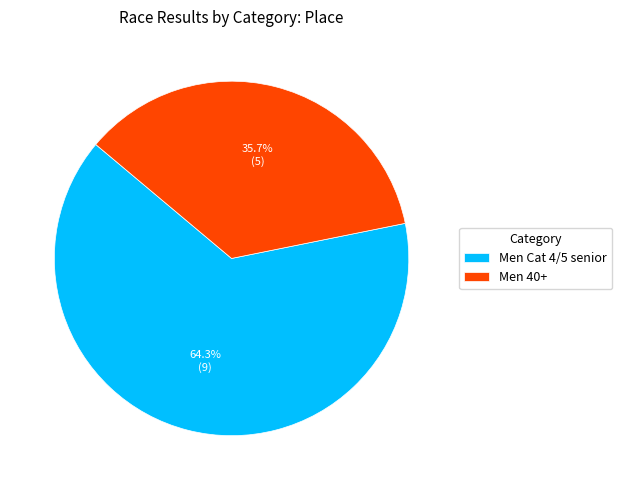

The Men Cat 4/5 senior slice represents 57% of the pie. True or false?

False